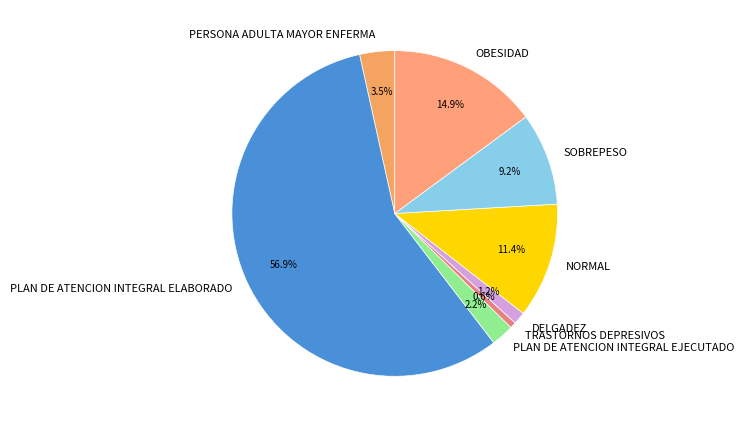

Which has a higher value, TRASTORNOS DEPRESIVOS or OBESIDAD?

OBESIDAD